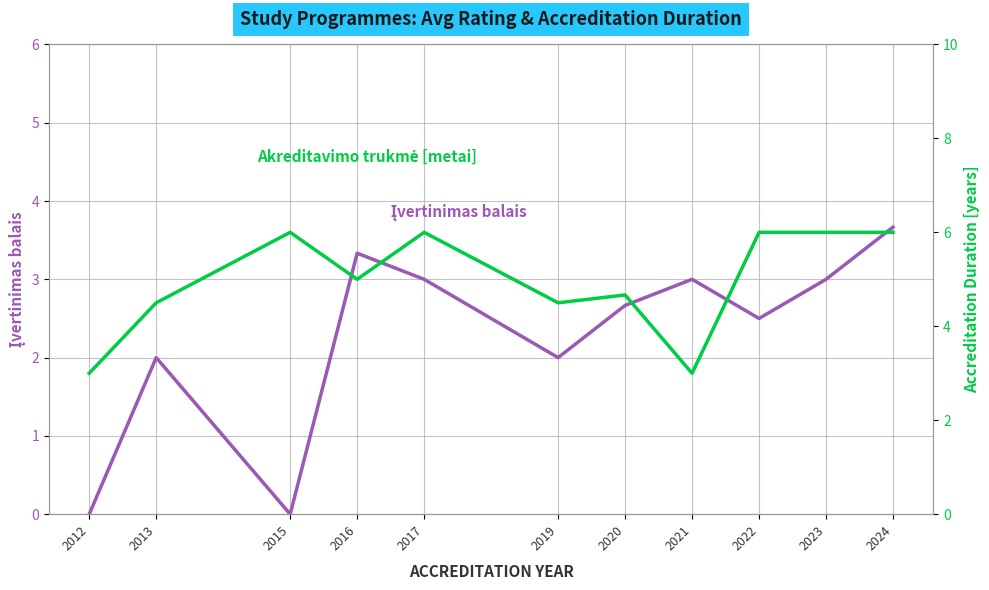

What is the sum of all Akreditavimo trukmė (metai) values?

54.7